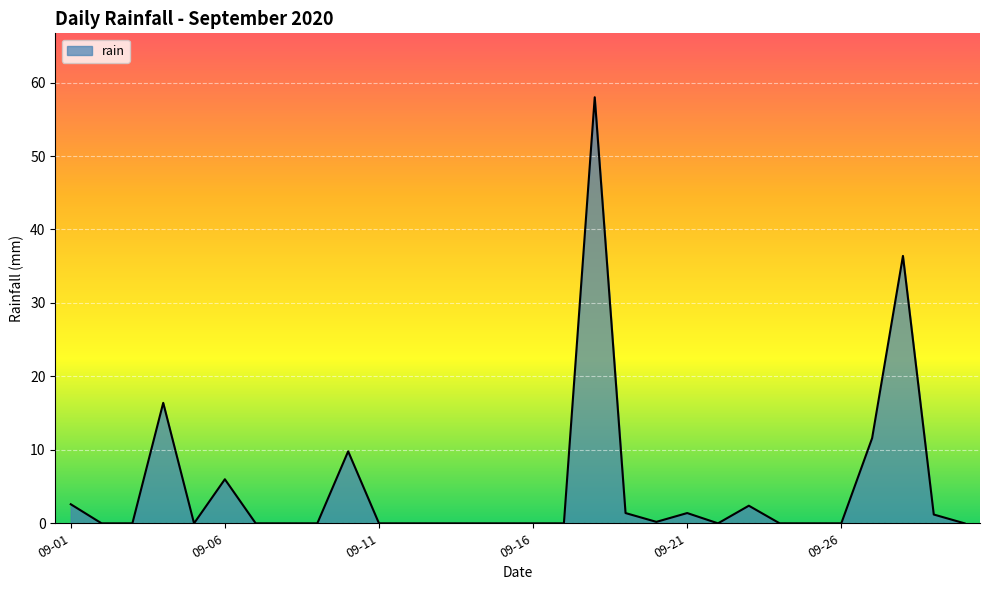

What is the maximum value shown in the chart?

58.0